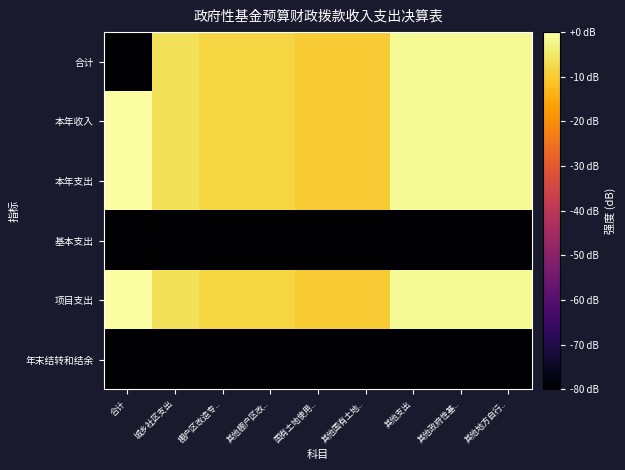

How many categories are shown in the chart?

9